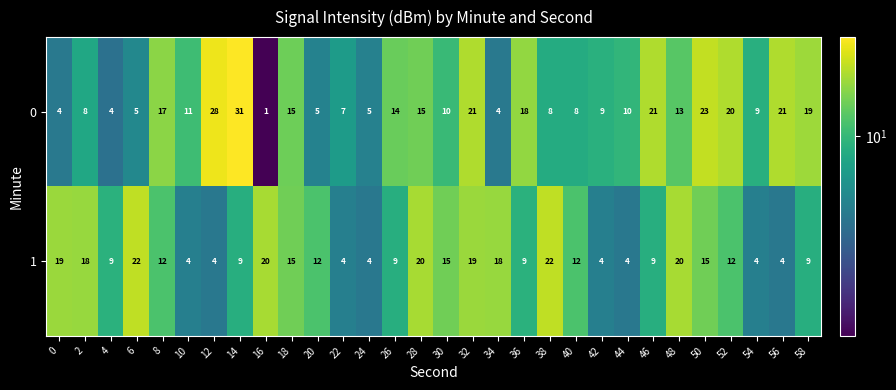

What is the total value across all series at 12?

32